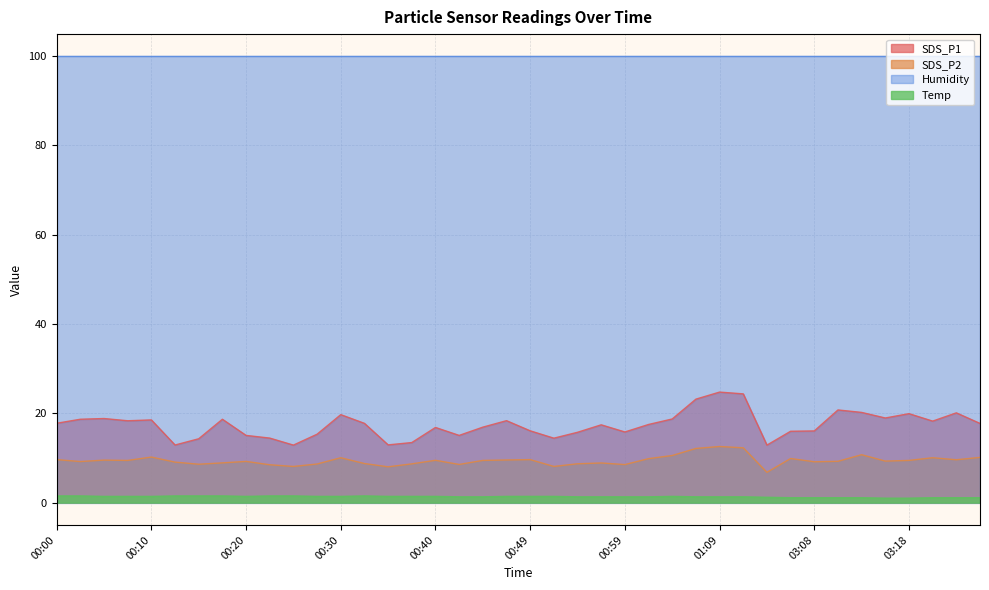

What is the greatest value displayed?

99.9